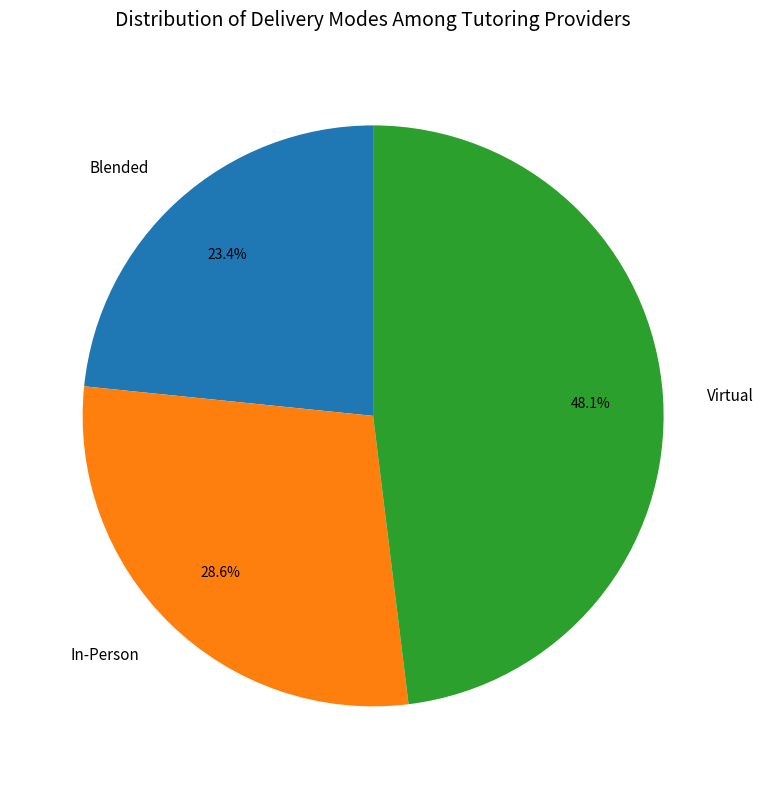

To the nearest percent, what is the average slice percentage?

33%